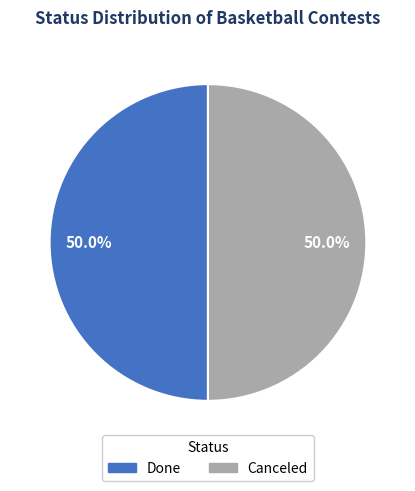

What percentage is the Canceled slice, to the nearest percent?

50%